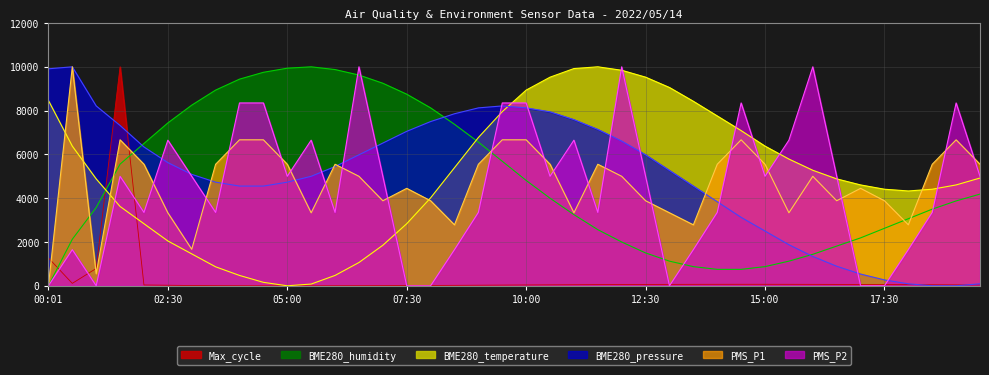

Which series has the largest range (max minus min)?

Max_cycle